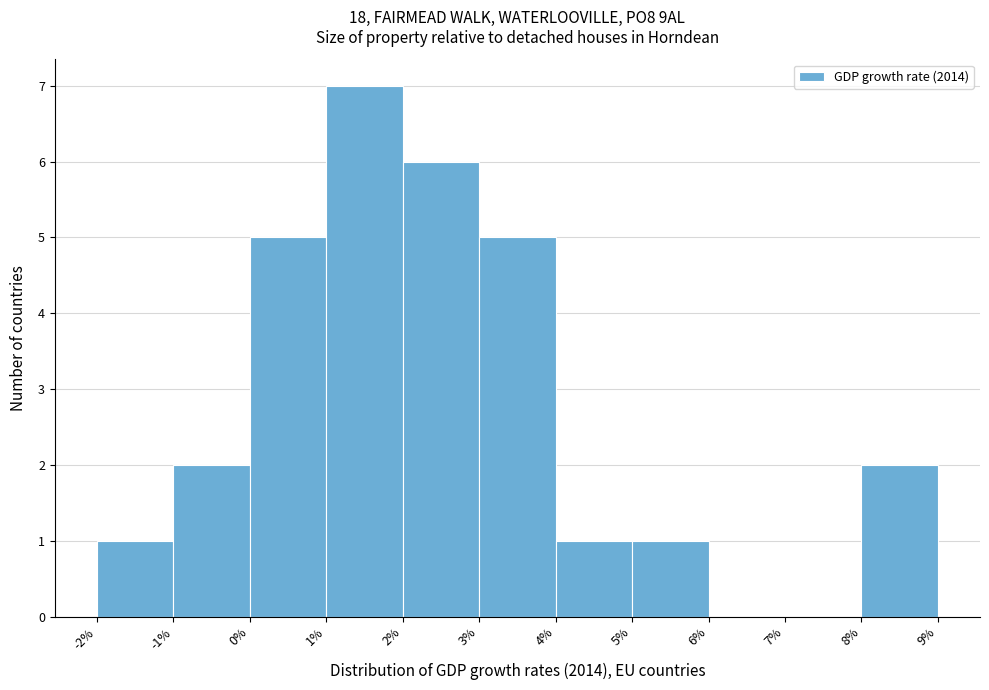

How tall is the bar that spans -1% to 0% on the x-axis? The values are not printed on the chart, so give them approximately, as read against the axis.

2